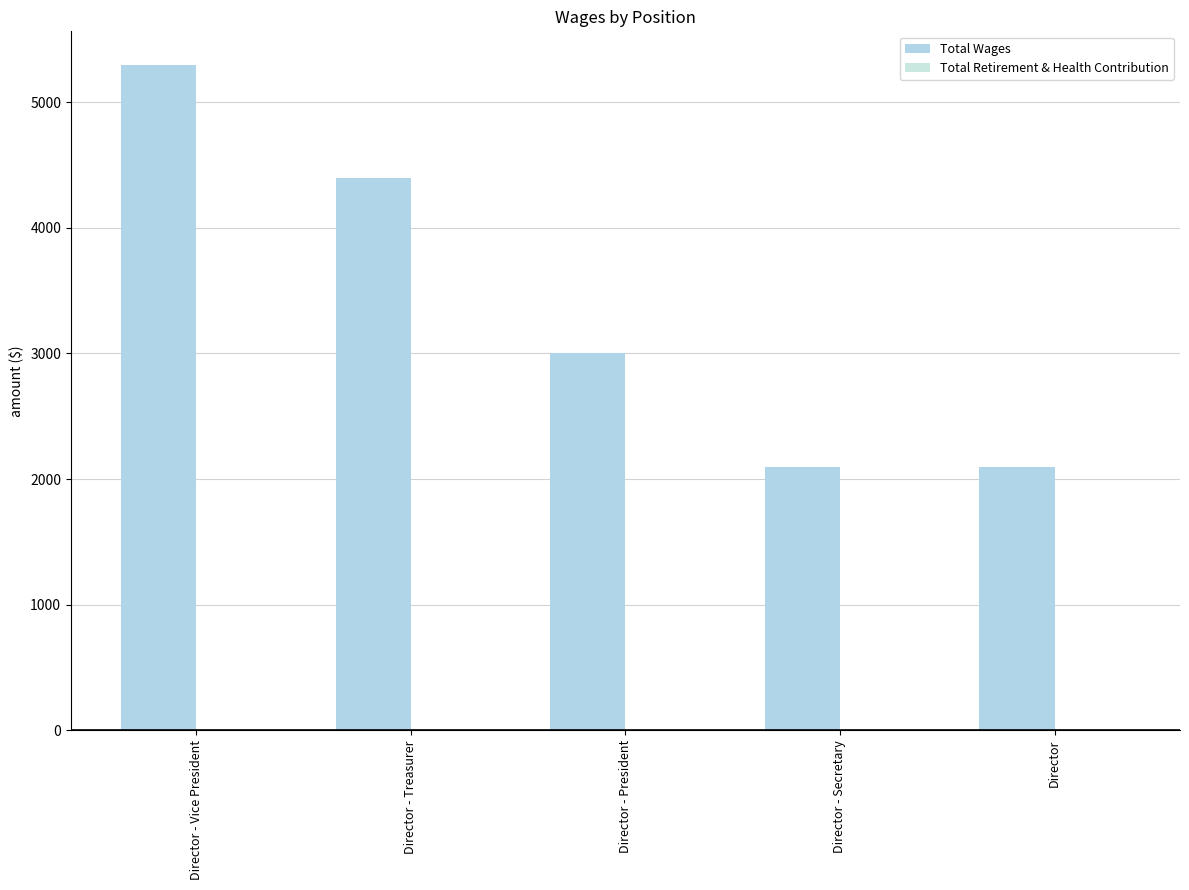

What is the label of the 4th bar from the right?

Director - Treasurer